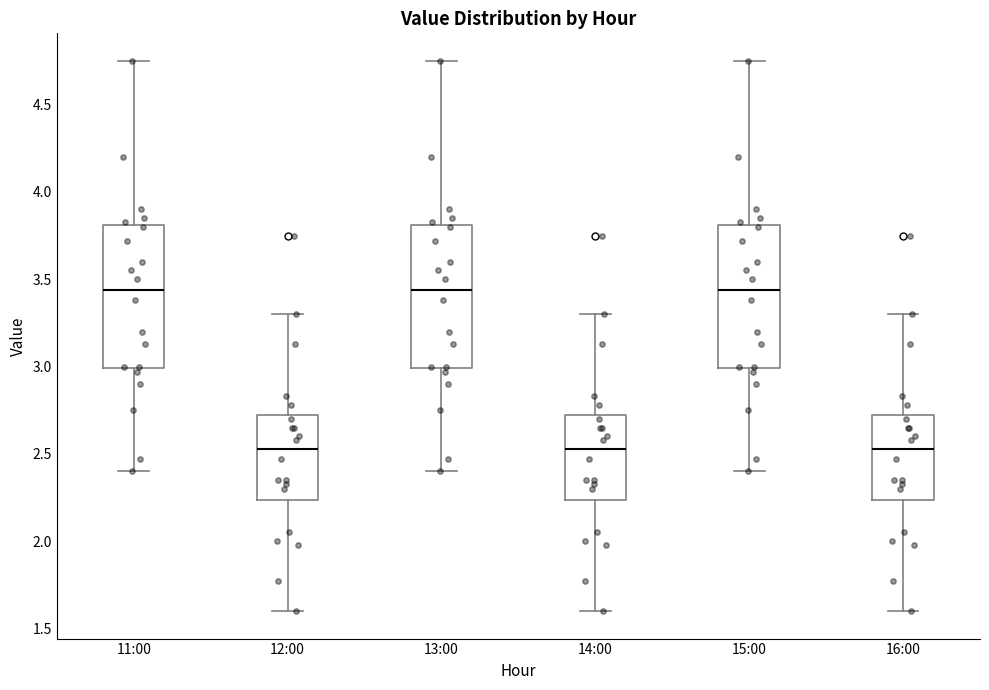

Where is the lower edge of the box for 11:00 on the y-axis? The values are not printed on the chart, so give them approximately, as read against the axis.

3.00